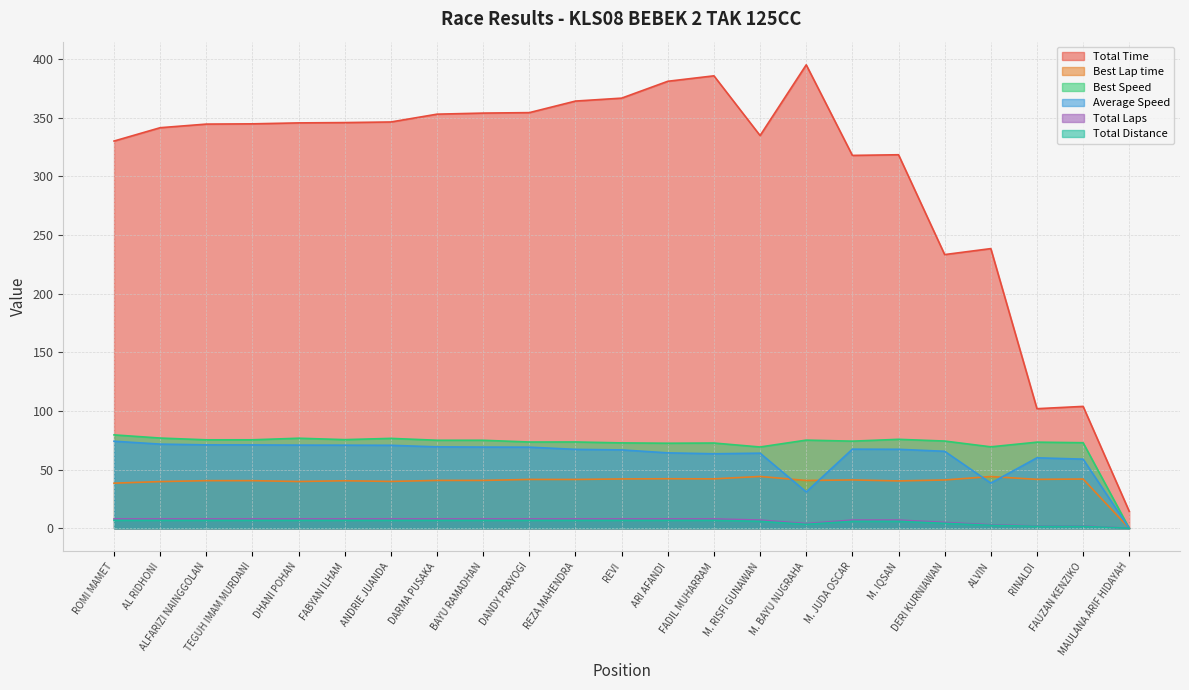

At which category does the chart reach its minimum across all series?

MAULANA ARIF HIDAYAH